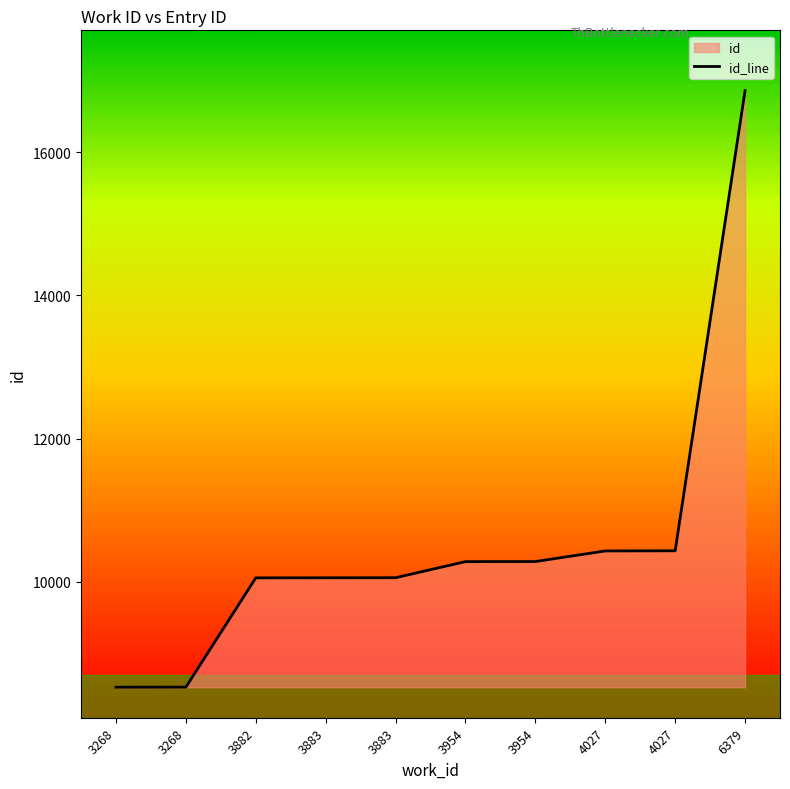

Reading left to right, list all the values displayed in this chart.

8527	8528	10054	10055	10056	10281	10282	10430	10432	16858